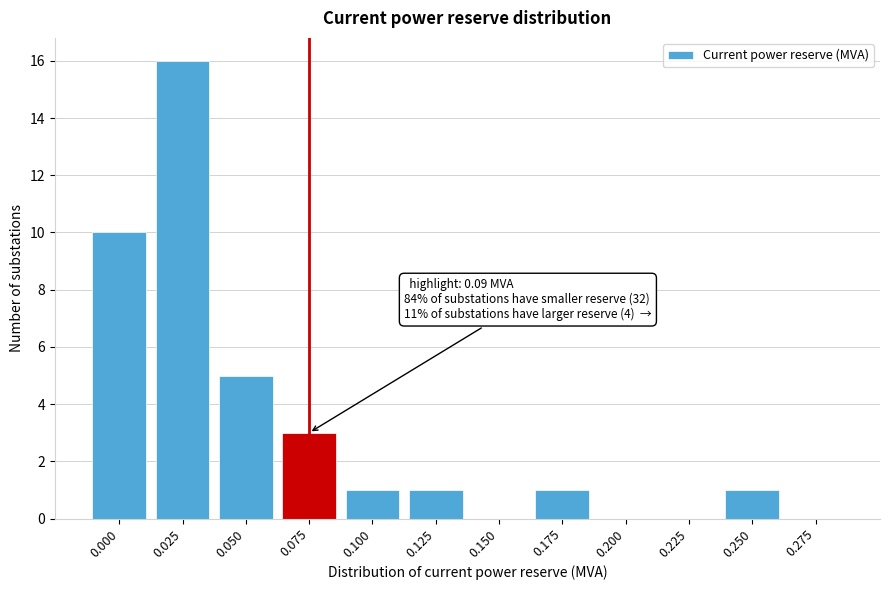

Reading left to right, list all the values displayed in this chart.

0.000=10	0.025=16	0.050=5	0.075=3	0.100=1	0.125=1	0.150=0	0.175=1	0.200=0	0.225=0	0.250=1	0.275=0